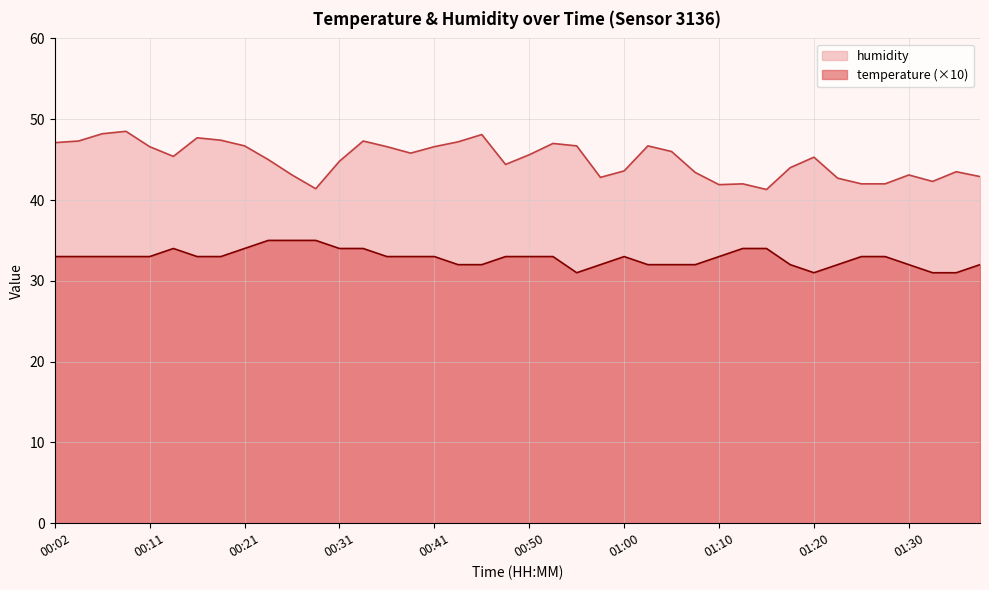

Is it true that temperature equals 33.0 at 01:10?

True